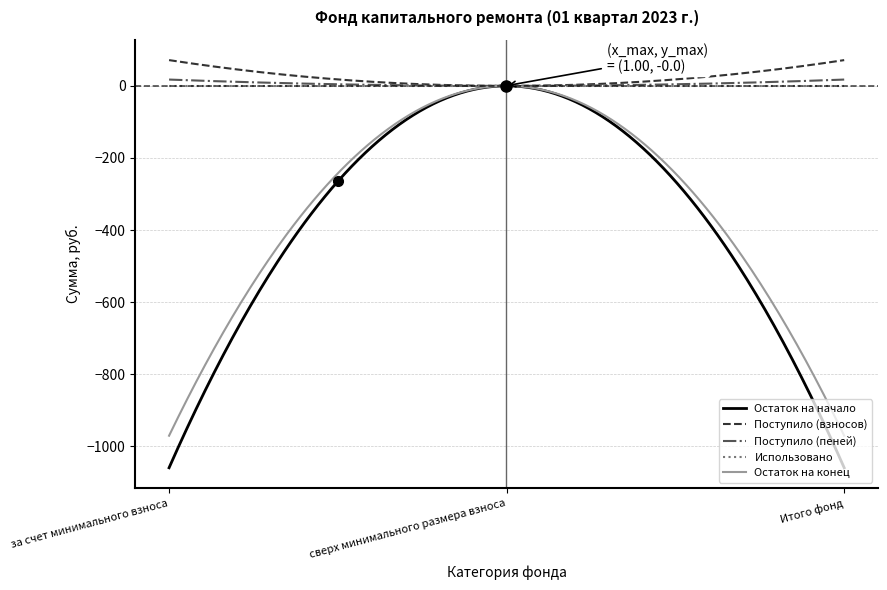

What is the difference between the maximum and minimum values in the Поступило (пеней) series?

17.5